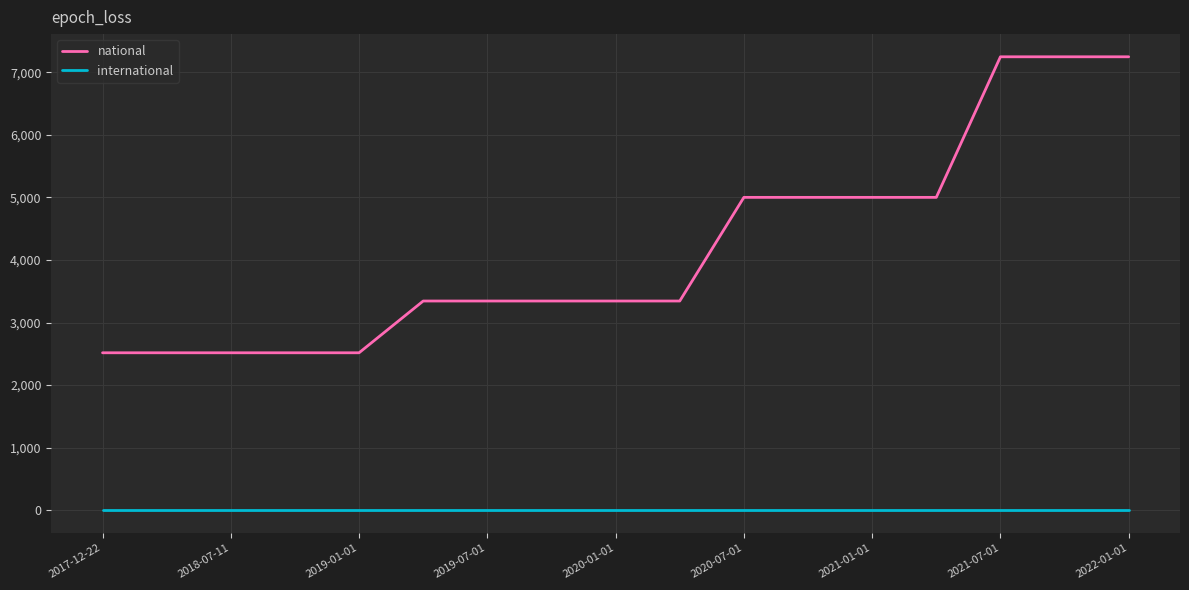

Which series has the largest total across all categories?

national